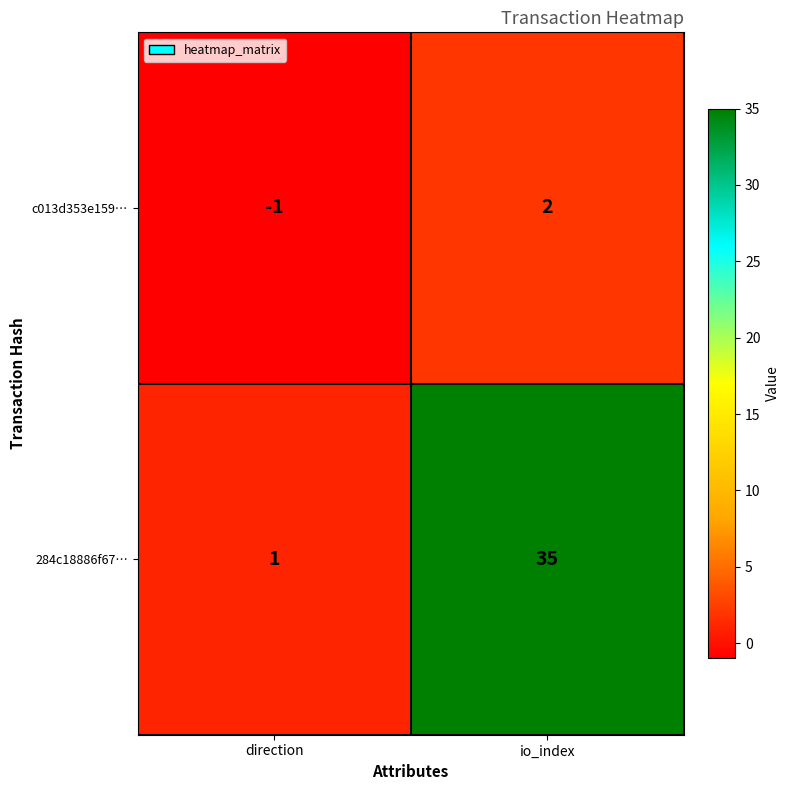

Is it true that c013d353e159… equals 0 at direction?

False